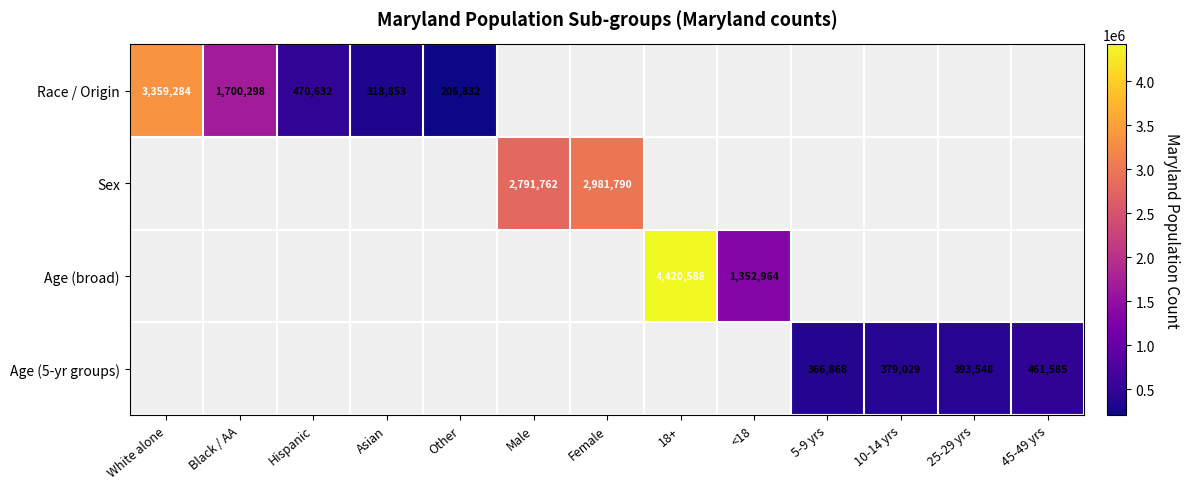

Is it true that Race / Origin equals 115616 at Asian?

False